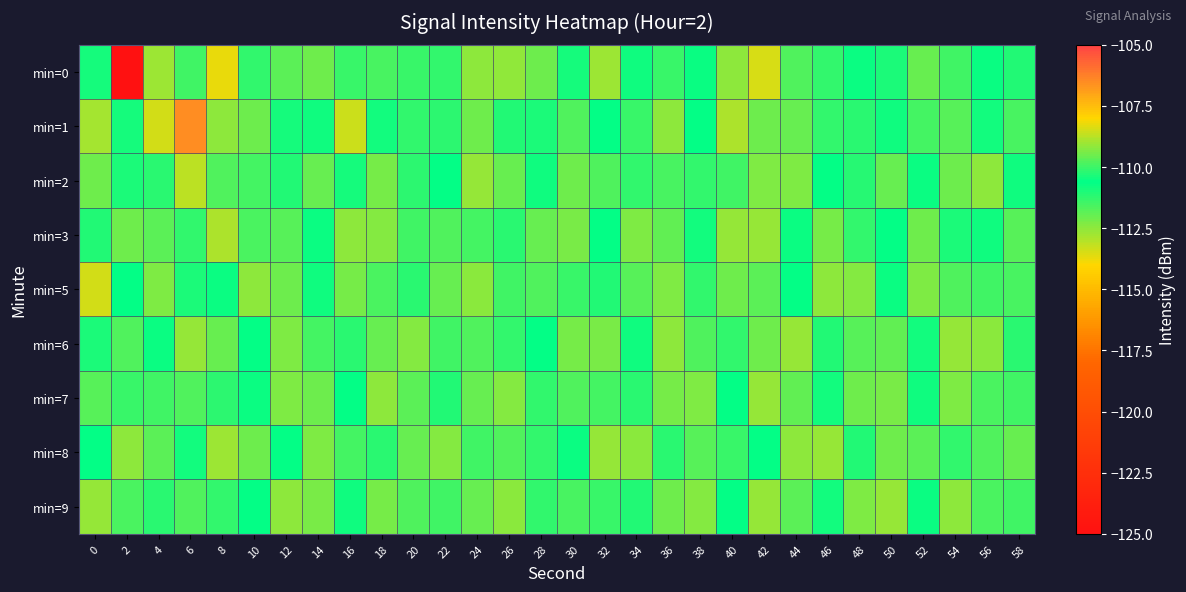

Reading left to right, transcribe all the data shown in this chart.

min=0: 0=-110.9	2=-124.9	4=-109.0	6=-110.0	8=-108.3	10=-110.1	12=-111.9	14=-109.5	16=-110.0	18=-109.9	20=-111.4	22=-111.3	24=-109.2	26=-112.6	28=-112.1	30=-110.9	32=-112.7	34=-110.8	36=-111.3	38=-110.7	40=-109.2	42=-113.5	44=-109.8	46=-111.3	48=-110.5	50=-111.0	52=-112.0	54=-110.0	56=-110.8	58=-110.2
min=1: 0=-108.9	2=-110.9	4=-108.4	6=-106.5	8=-109.2	10=-112.0	12=-110.9	14=-110.8	16=-108.5	18=-110.4	20=-110.1	22=-111.2	24=-109.5	26=-110.3	28=-111.0	30=-109.8	32=-110.6	34=-111.4	36=-109.2	38=-110.7	40=-108.9	42=-112.1	44=-109.6	46=-111.3	48=-110.2	50=-110.8	52=-111.5	54=-109.7	56=-110.4	58=-109.9
min=2: 0=-109.5	2=-111.0	4=-110.2	6=-108.7	8=-109.8	10=-111.5	12=-110.3	14=-109.6	16=-110.9	18=-109.4	20=-111.2	22=-110.6	24=-109.1	26=-112.0	28=-110.8	30=-109.5	32=-111.7	34=-110.1	36=-109.9	38=-111.3	40=-110.0	42=-112.3	44=-109.3	46=-110.7	48=-111.1	50=-109.6	52=-110.5	54=-112.1	56=-109.2	58=-110.8
min=3: 0=-110.3	2=-109.5	4=-111.8	6=-110.1	8=-108.9	10=-111.6	12=-109.7	14=-110.5	16=-109.2	18=-112.4	20=-110.0	22=-109.8	24=-111.5	26=-110.2	28=-109.6	30=-112.2	32=-110.7	34=-109.3	36=-111.9	38=-110.4	40=-109.1	42=-112.6	44=-110.5	46=-109.4	48=-111.3	50=-110.6	52=-109.5	54=-111.0	56=-110.8	58=-109.7
min=5: 0=-108.5	2=-110.7	4=-109.3	6=-111.0	8=-110.5	10=-109.2	12=-112.1	14=-110.8	16=-109.4	18=-111.6	20=-110.2	22=-109.6	24=-112.5	26=-110.0	28=-109.8	30=-111.4	32=-110.3	34=-109.7	36=-112.3	38=-110.1	40=-109.5	42=-111.8	44=-110.6	46=-109.2	48=-112.4	50=-110.5	52=-109.3	54=-111.7	56=-110.0	58=-109.9
min=6: 0=-111.0	2=-109.8	4=-110.5	6=-109.1	8=-112.0	10=-110.7	12=-109.3	14=-111.5	16=-110.2	18=-109.6	20=-112.4	22=-110.0	24=-109.8	26=-111.3	28=-110.6	30=-109.4	32=-112.2	34=-110.8	36=-109.2	38=-111.7	40=-110.1	42=-109.5	44=-112.6	46=-110.3	48=-109.7	50=-111.9	52=-110.4	54=-109.1	56=-112.5	58=-110.2
min=7: 0=-109.7	2=-111.4	4=-110.0	6=-109.8	8=-111.2	10=-110.5	12=-109.3	14=-112.1	16=-110.6	18=-109.2	20=-111.8	22=-110.3	24=-109.6	26=-112.4	28=-110.1	30=-109.8	32=-111.5	34=-110.2	36=-109.4	38=-112.3	40=-110.7	42=-109.1	44=-111.9	46=-110.4	48=-109.5	50=-112.2	52=-110.8	54=-109.3	56=-111.6	58=-110.0
min=8: 0=-110.6	2=-109.2	4=-111.8	6=-110.4	8=-109.0	10=-112.1	12=-110.7	14=-109.3	16=-111.5	18=-110.2	20=-109.6	22=-112.4	24=-110.0	26=-109.8	28=-111.3	30=-110.5	32=-109.1	34=-112.5	36=-110.2	38=-109.7	40=-111.4	42=-110.6	44=-109.2	46=-112.6	48=-110.3	50=-109.5	52=-111.8	54=-110.1	56=-109.8	58=-112.0
min=9: 0=-109.1	2=-111.6	4=-110.2	6=-109.8	8=-111.3	10=-110.6	12=-109.2	14=-112.2	16=-110.8	18=-109.4	20=-111.7	22=-110.0	24=-109.6	26=-112.5	28=-110.1	30=-109.9	32=-111.4	34=-110.3	36=-109.5	38=-112.4	40=-110.7	42=-109.1	44=-111.8	46=-110.4	48=-109.3	50=-112.6	52=-110.5	54=-109.2	56=-111.6	58=-110.0